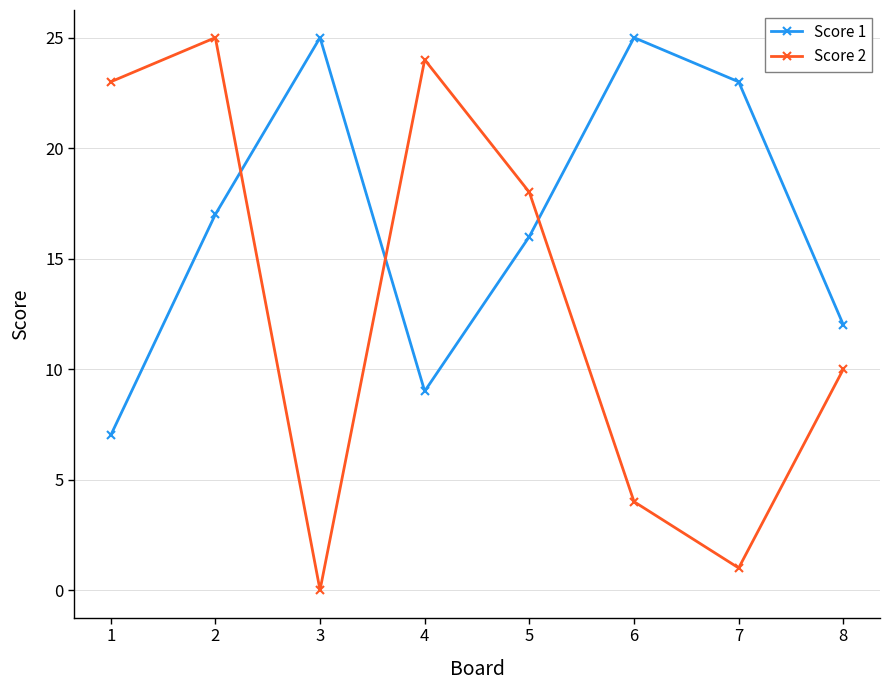

How many lines are shown in the chart?

2